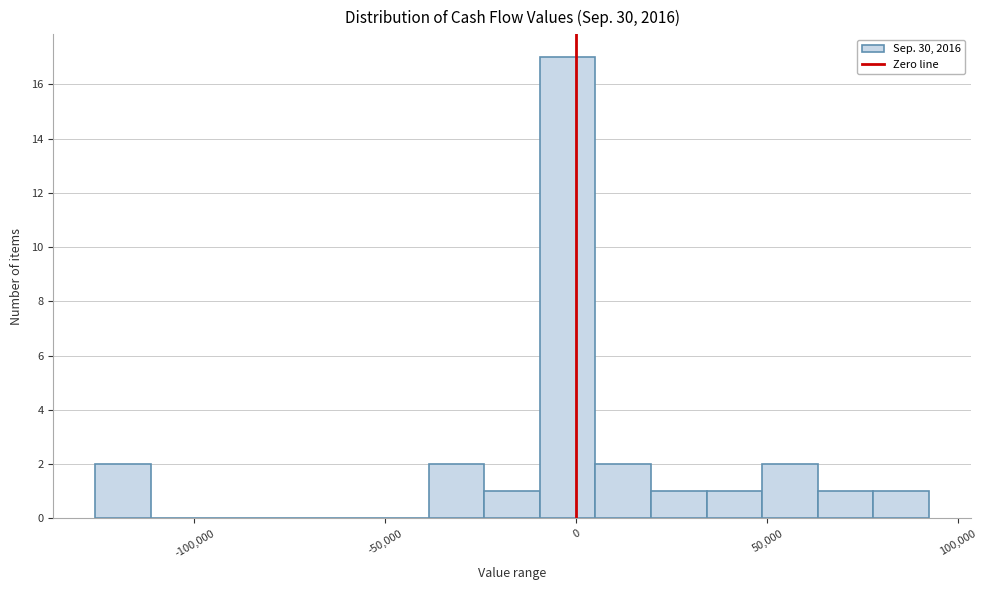

Read against the x-axis, roughly where is the centre of the tallest bar?

0